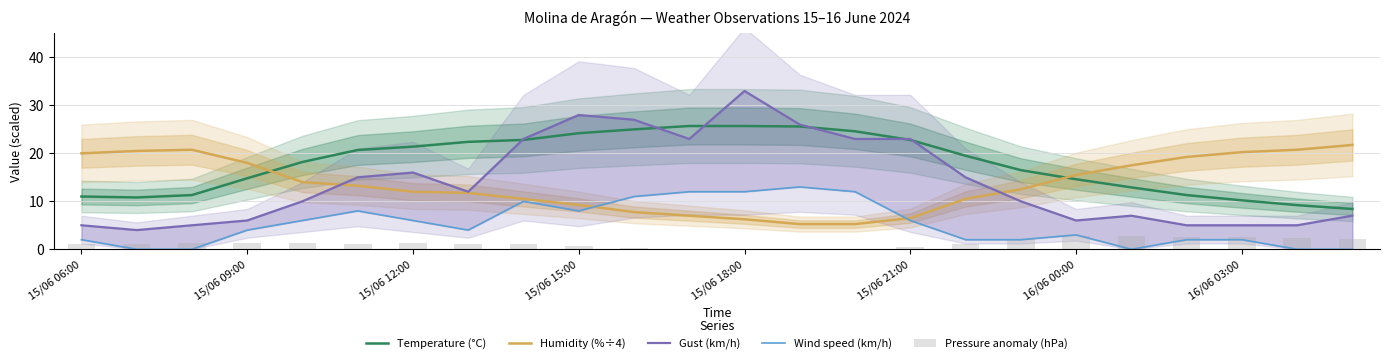

True or false: Humidity (%÷4) has a value of 36.2 at 16/06 03:00.

False